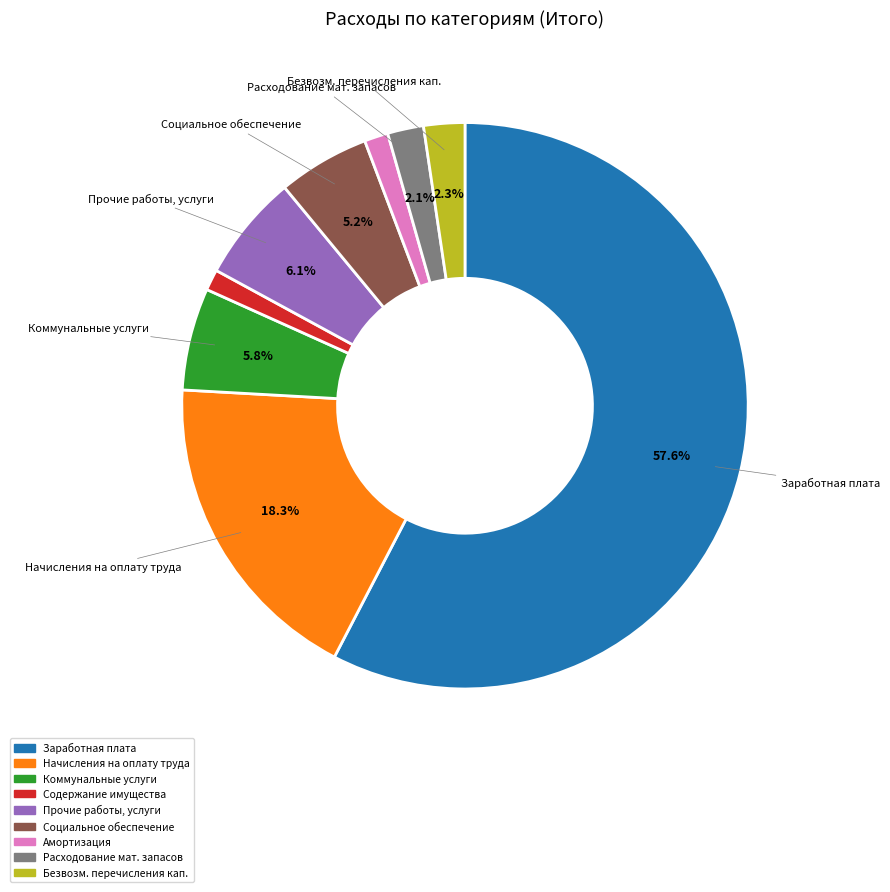

Is there any slice that represents more than half of the pie?

Yes